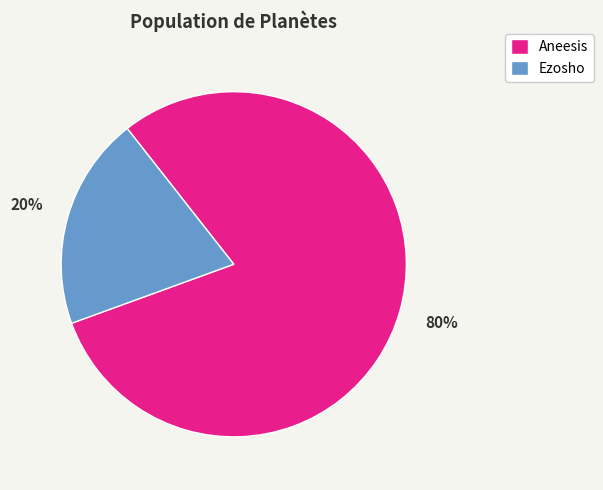

How many segments does this pie chart have?

2